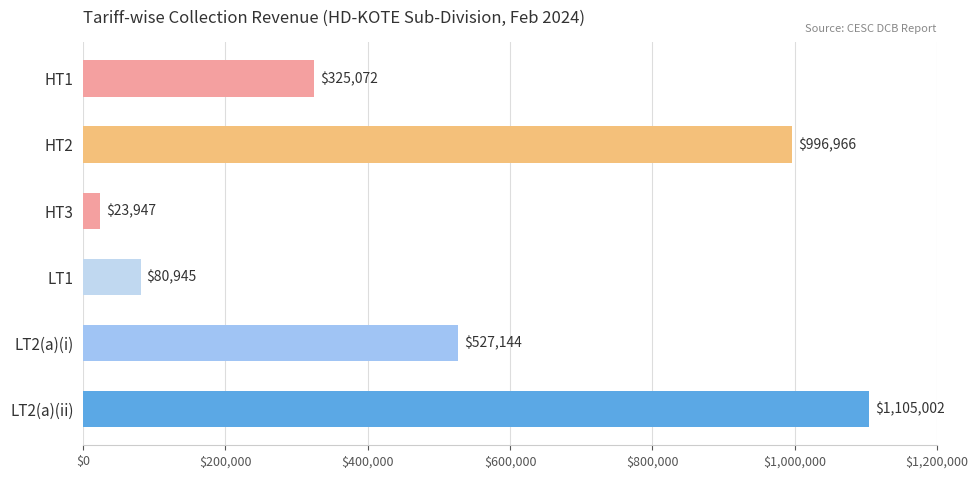

What is the ratio of the value at HT2 to the value at HT3?

41.6